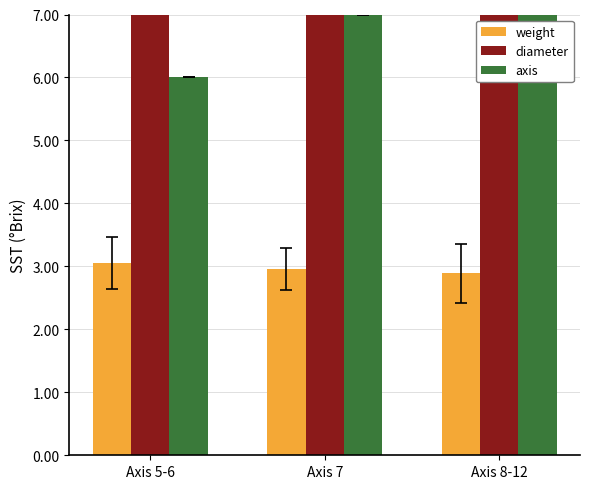

List the series in order of their peak value, lowest first.

weight, axis, diameter